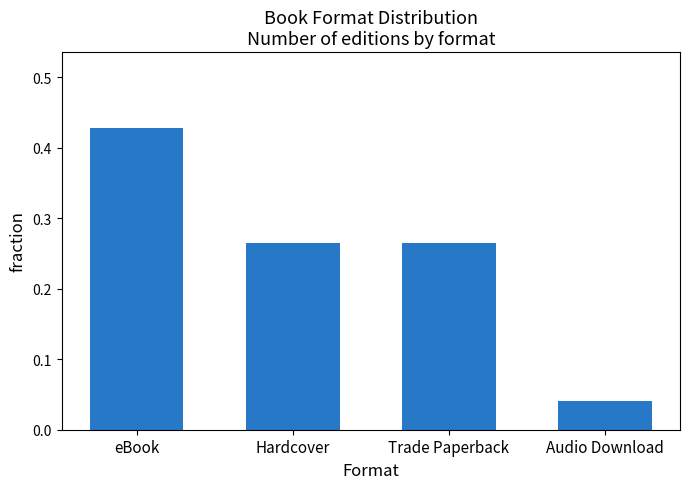

How many bars are there in total?

4